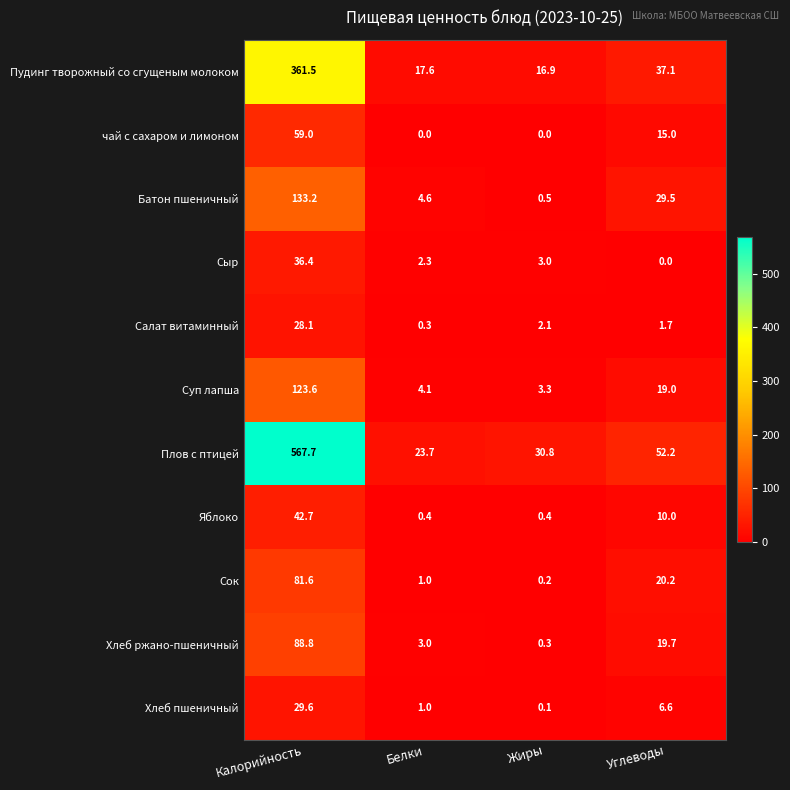

What is the difference between the maximum and minimum values in the Хлеб ржано-пшеничный series?

88.5